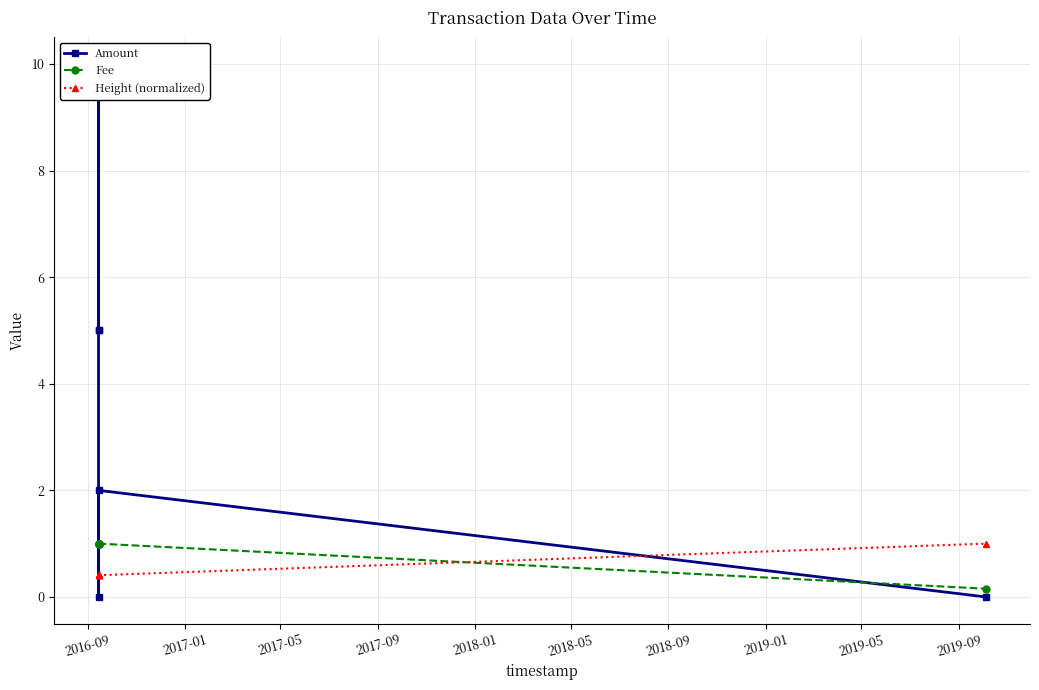

How many data points in Amount are less than 5?

3